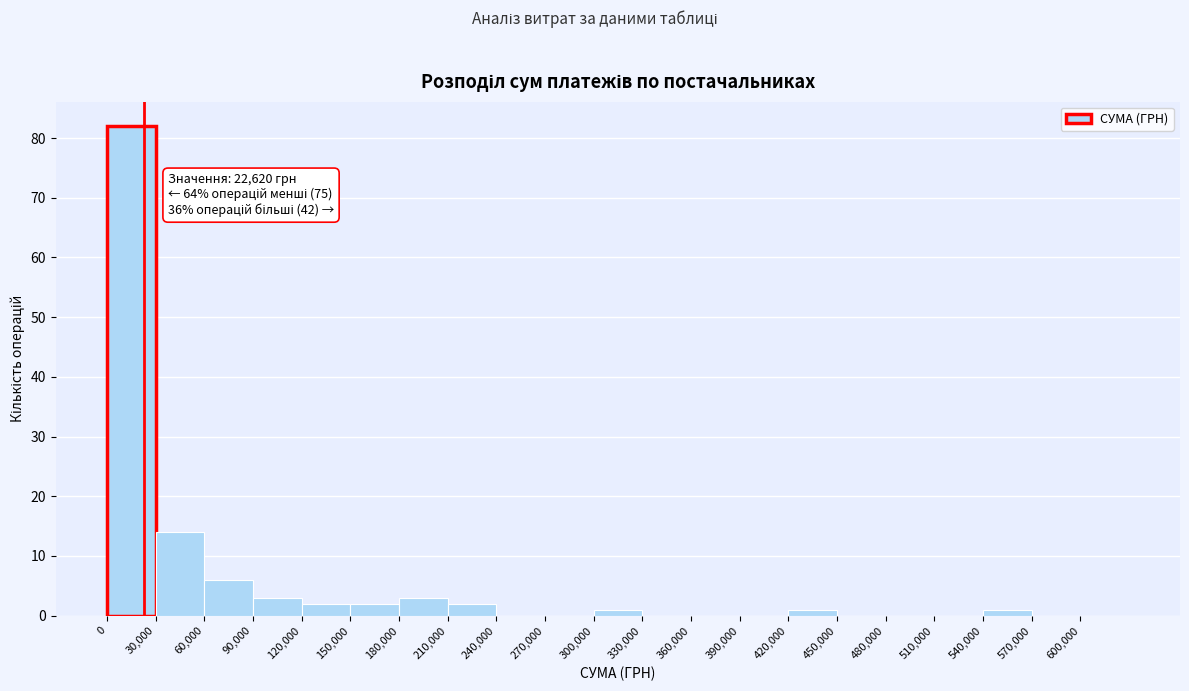

Which range on the x-axis has the tallest bar?

0 to 30000